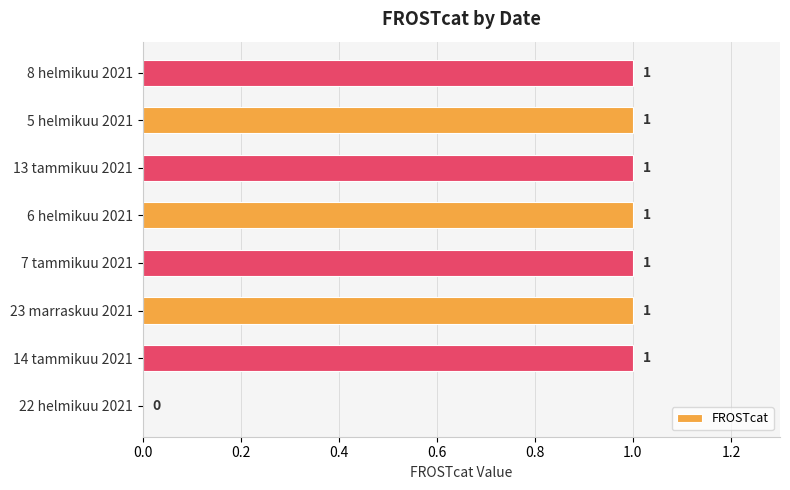

What is the sum of all values?

7